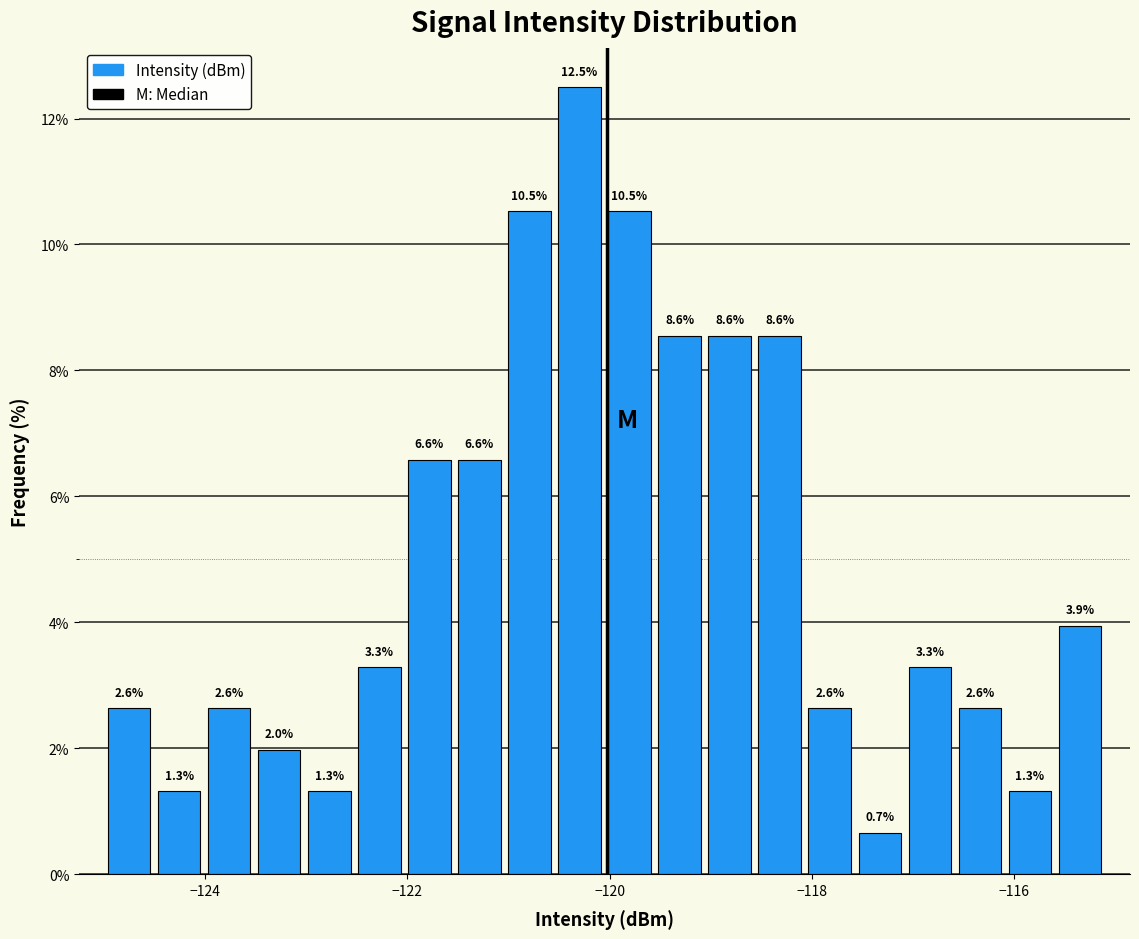

Around what value on the x-axis is the tallest bar? Give the approximate position of its centre, as read against the axis.

-120.2